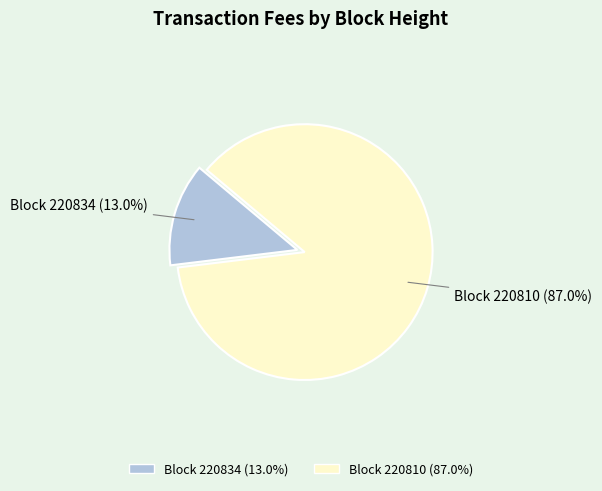

Is there a majority slice in this chart?

Yes